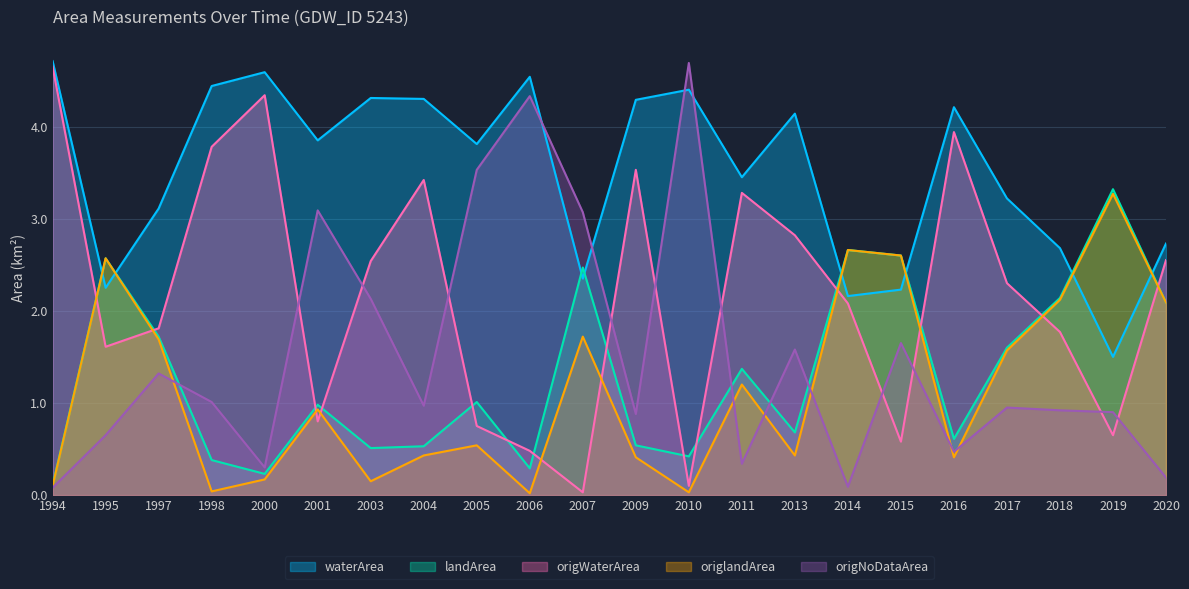

Does the chart display data point markers on the line(s)?

No